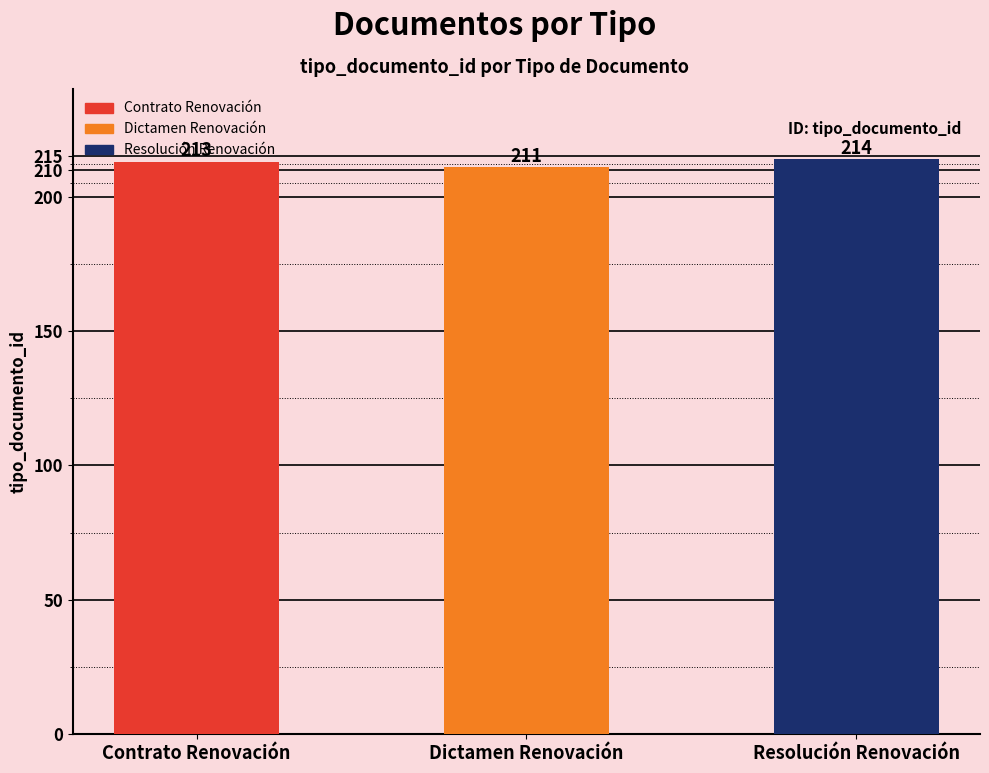

Reading left to right, list all the values displayed in this chart.

213	211	214